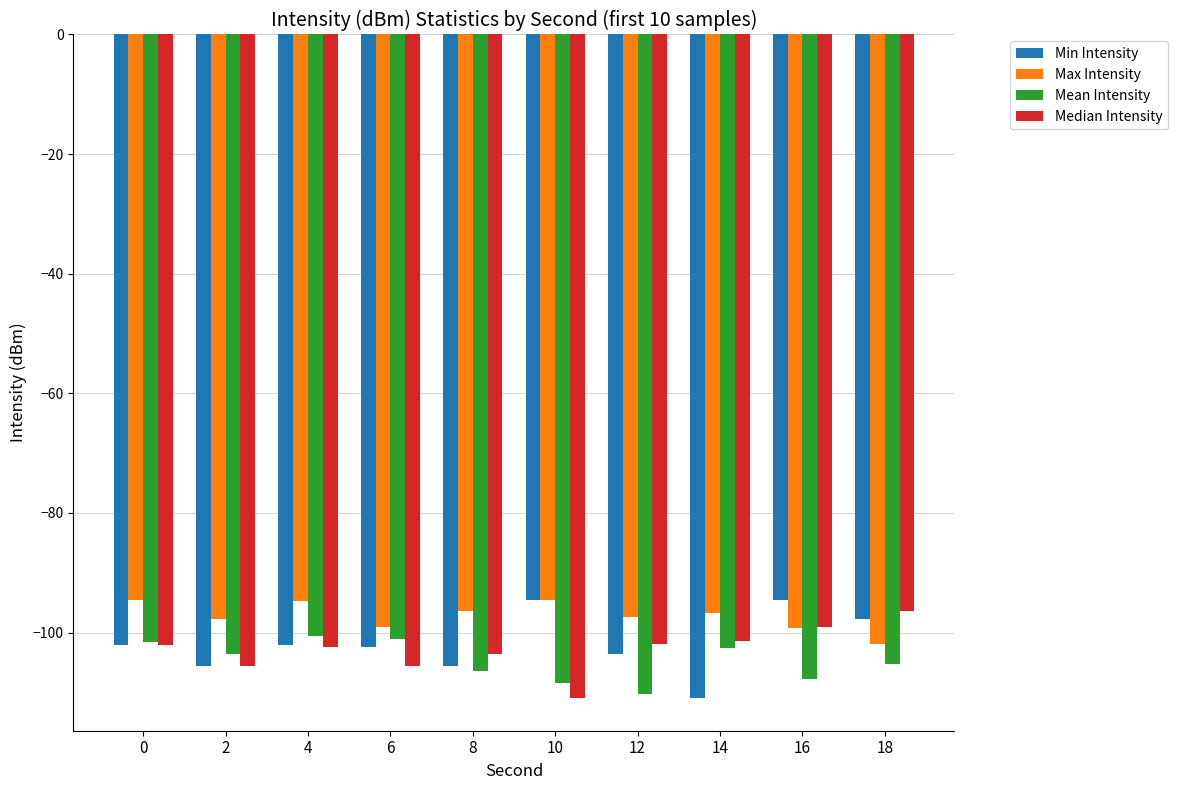

What is the spread (max minus min) of values at 12?

12.9